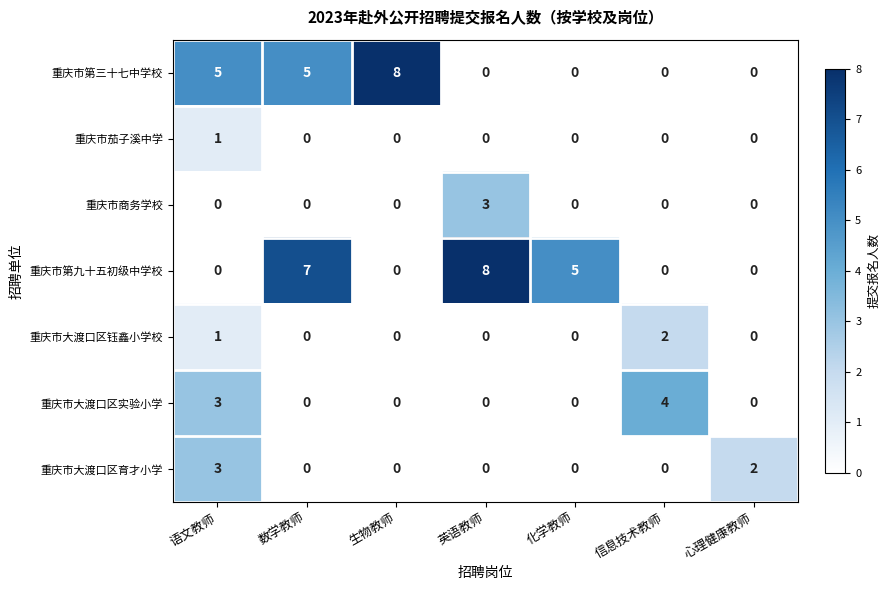

True or false: 重庆市第九十五初级中学校 has a value of 7 at 数学教师.

True